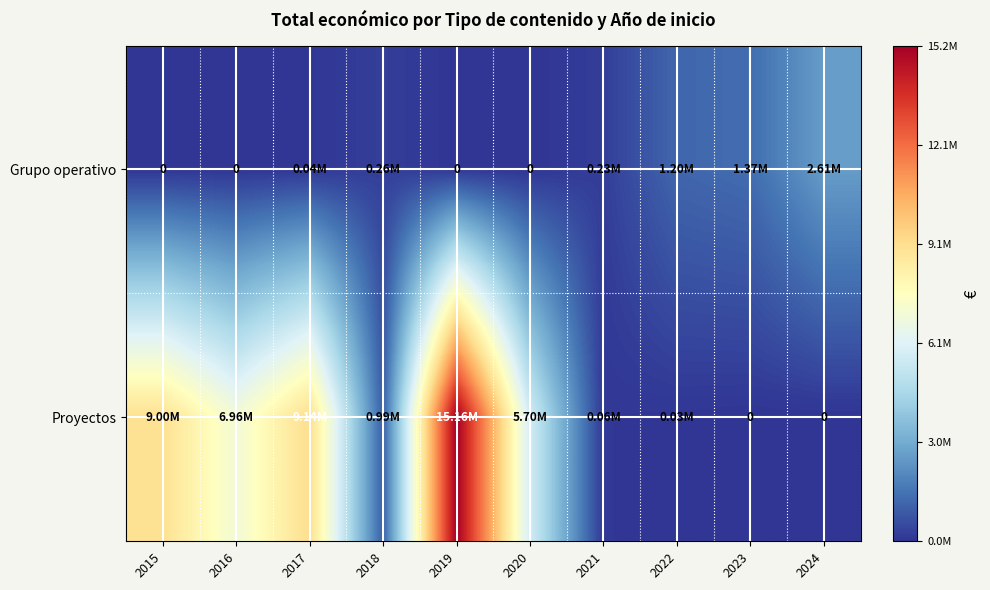

At which category is the sum across all series the highest?

2019